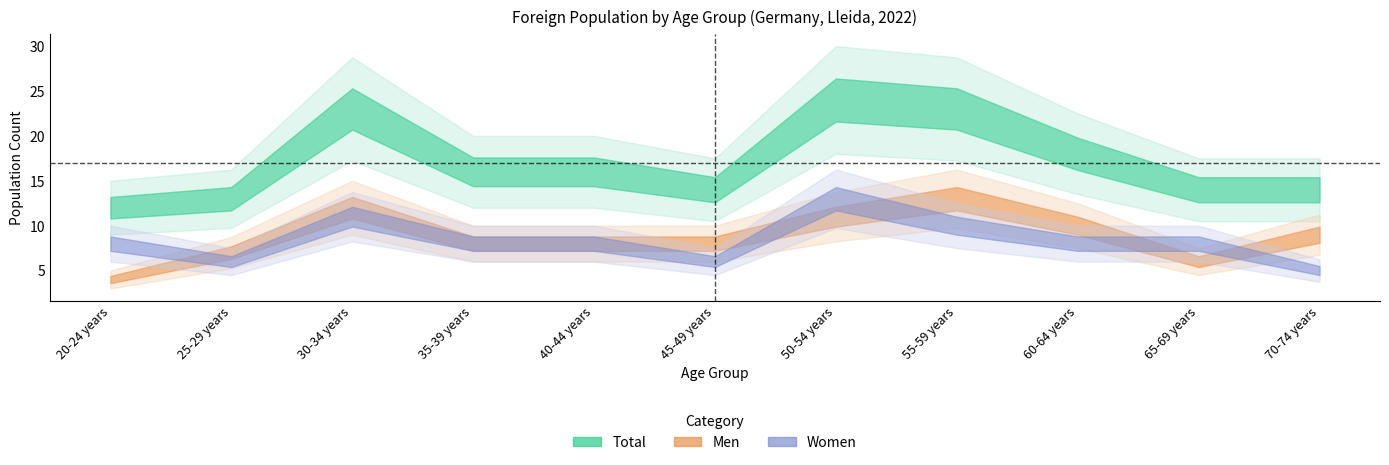

True or false: Women and Total cross at least once.

False